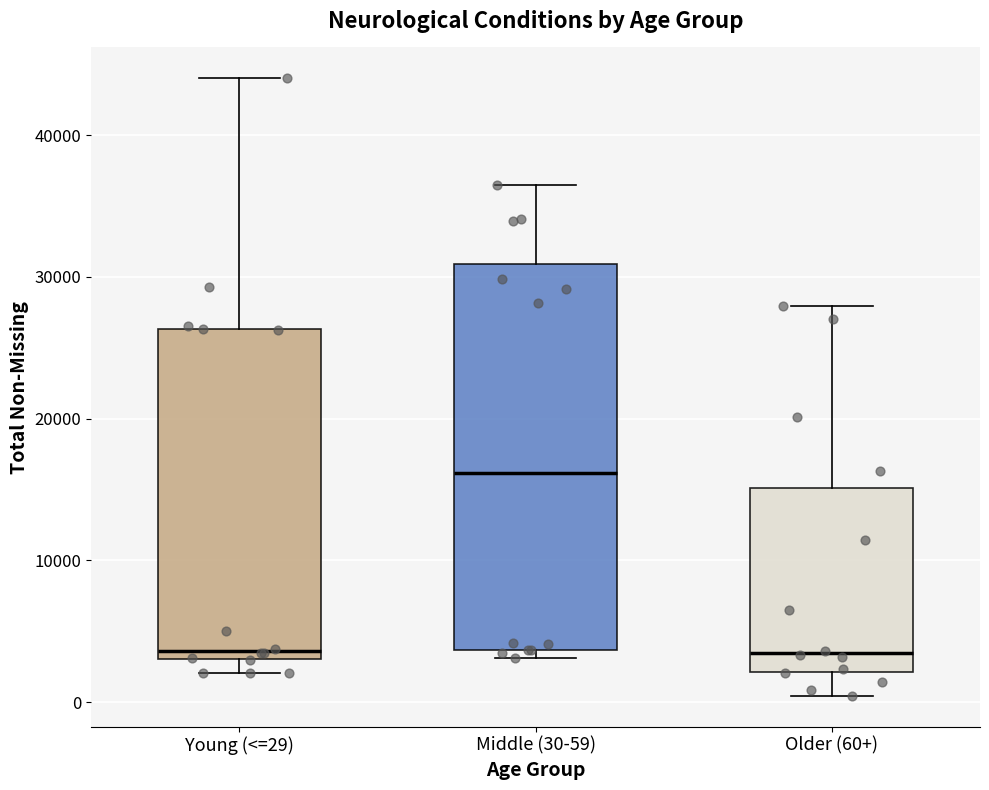

Comparing the boxes themselves (not the whiskers), which one is the tallest?

Middle (30-59)